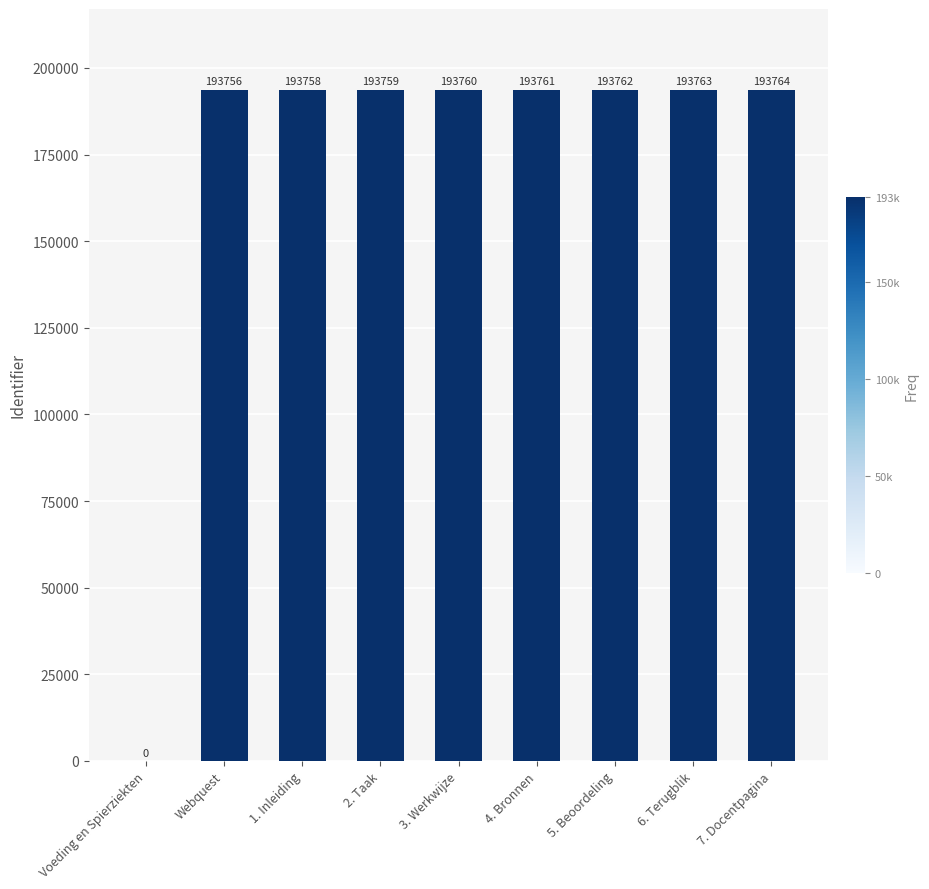

What is the sum of all values?

1550083